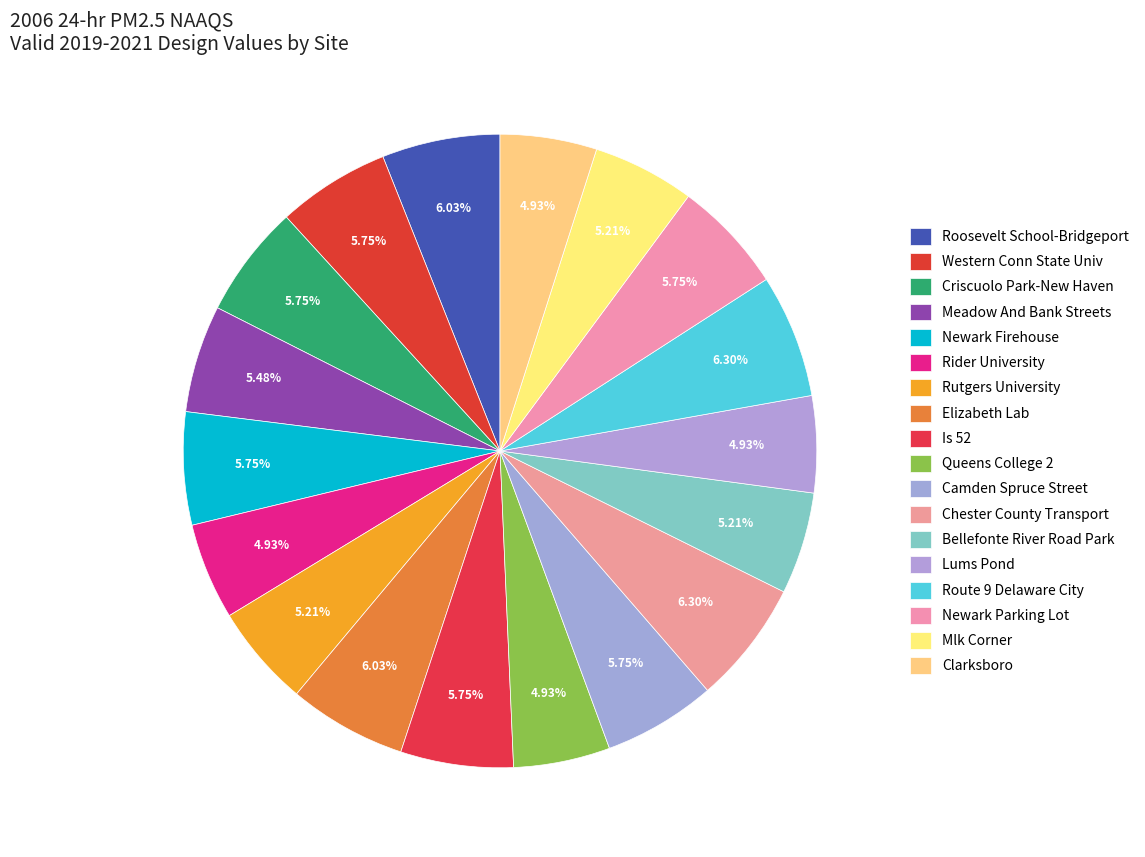

How many slices are in this pie chart?

18